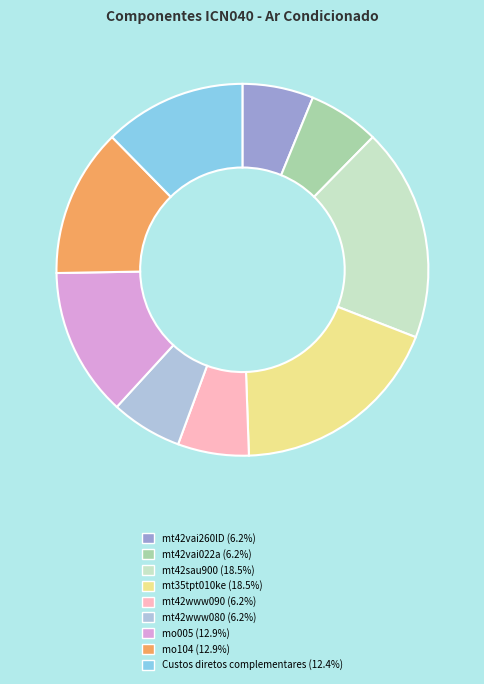

Between mt42sau900 and mt42www090, which is larger?

mt42sau900